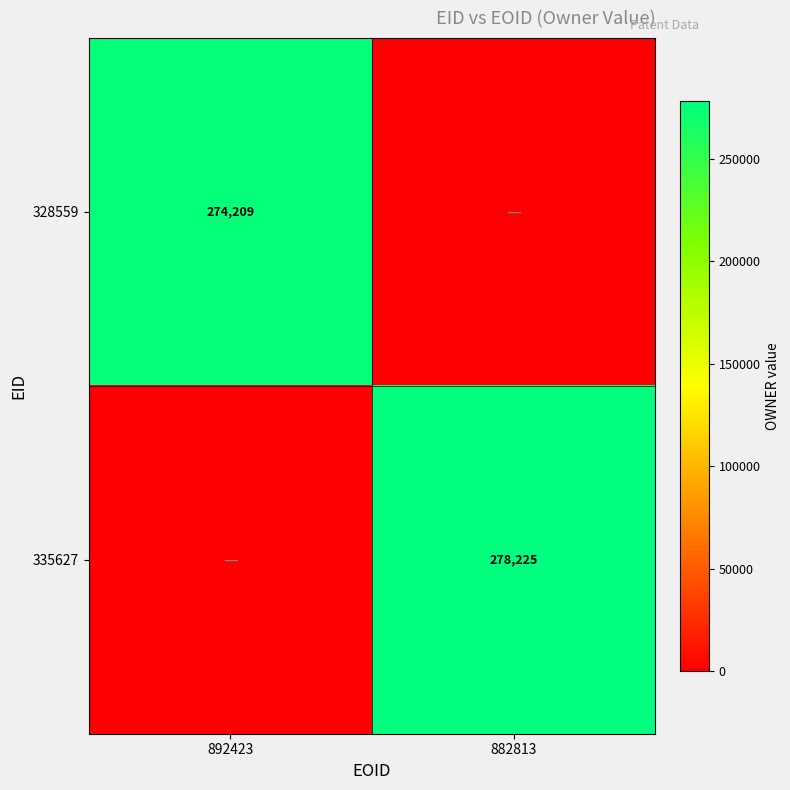

True or false: 328559 has a value of 274209 at 892423.

True